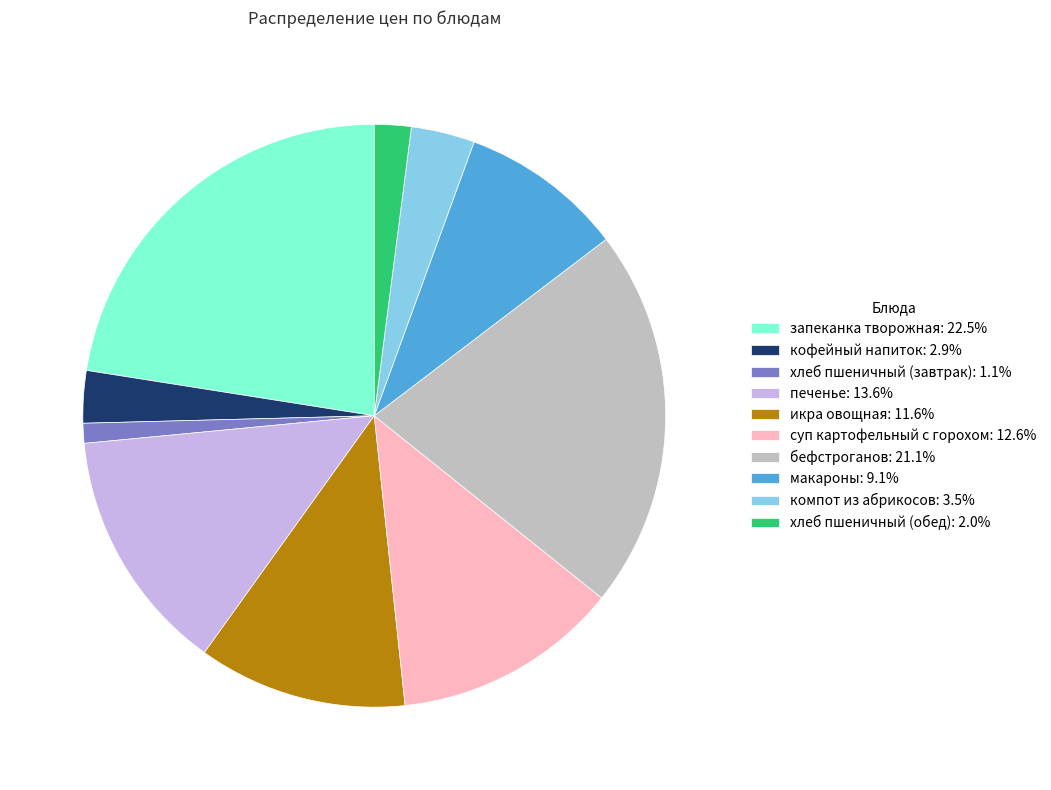

The печенье slice represents 4% of the pie. True or false?

False